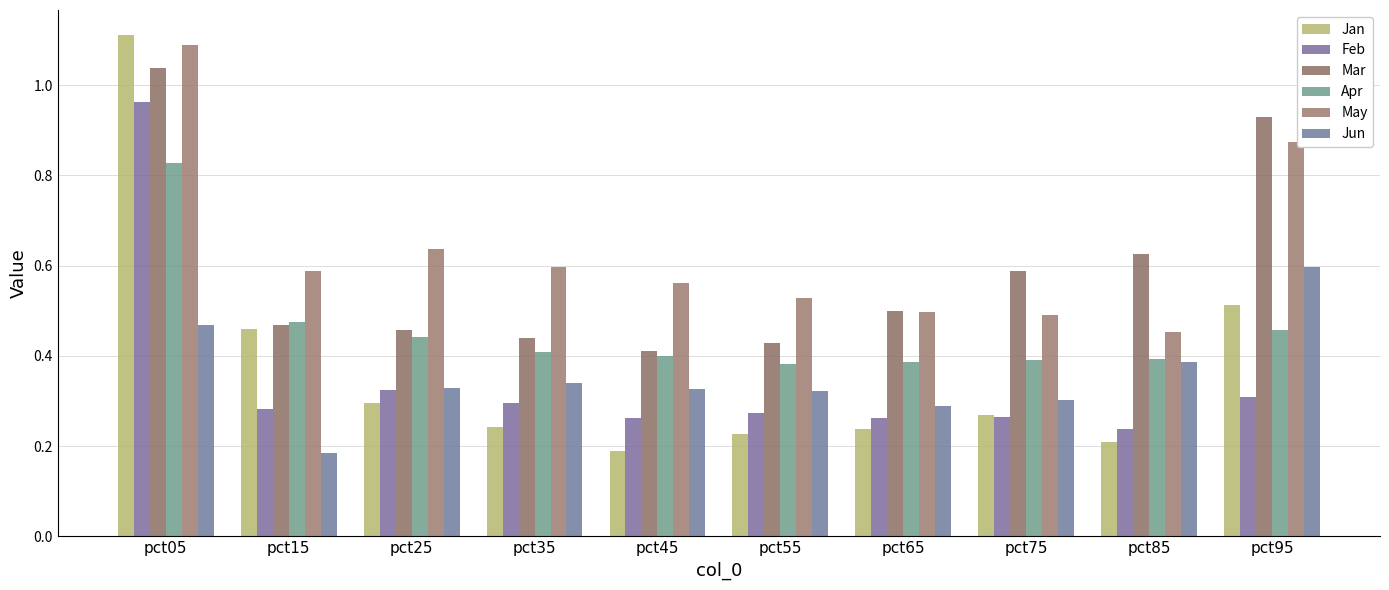

What is the value of the Mar bar at the 9th from the left?

0.6